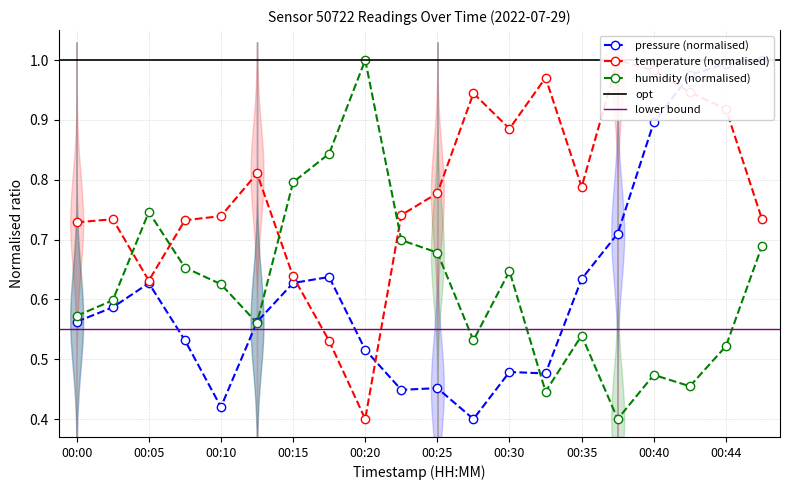

Is this an area chart (filled region under the line)?

No